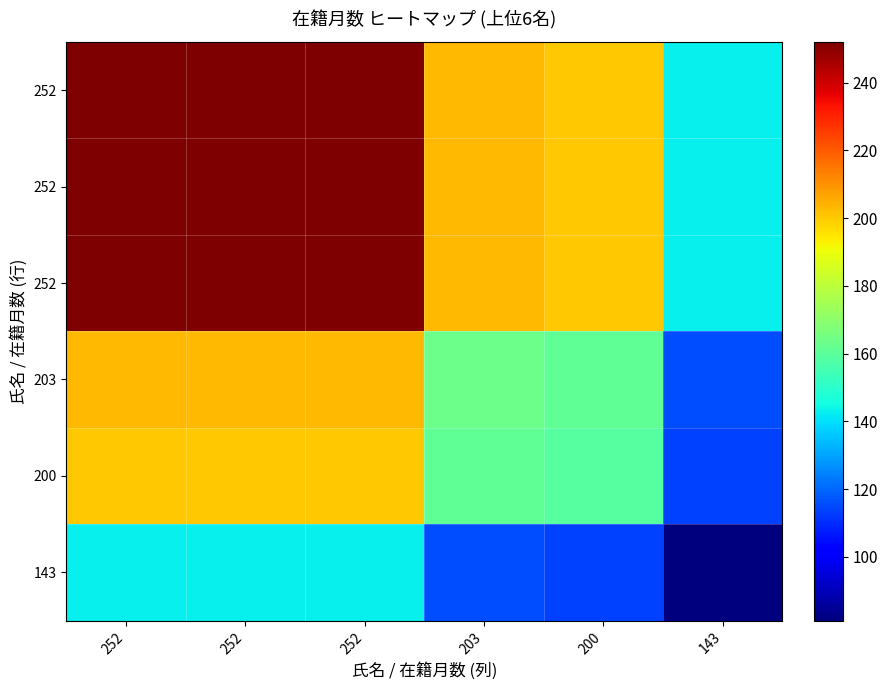

At how many categories does at least one series exceed 94?

6